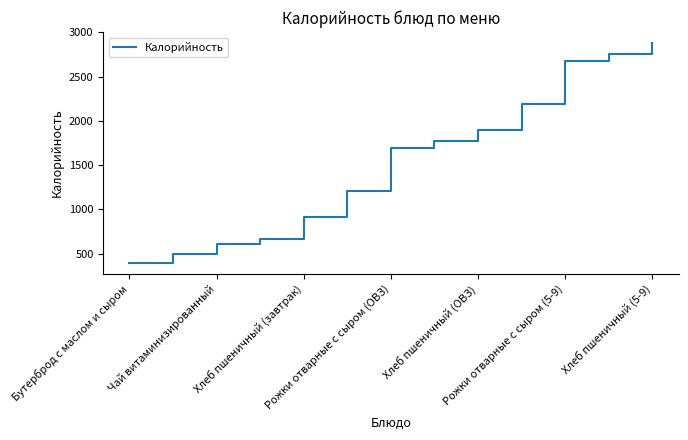

What is the greatest value displayed?

2879